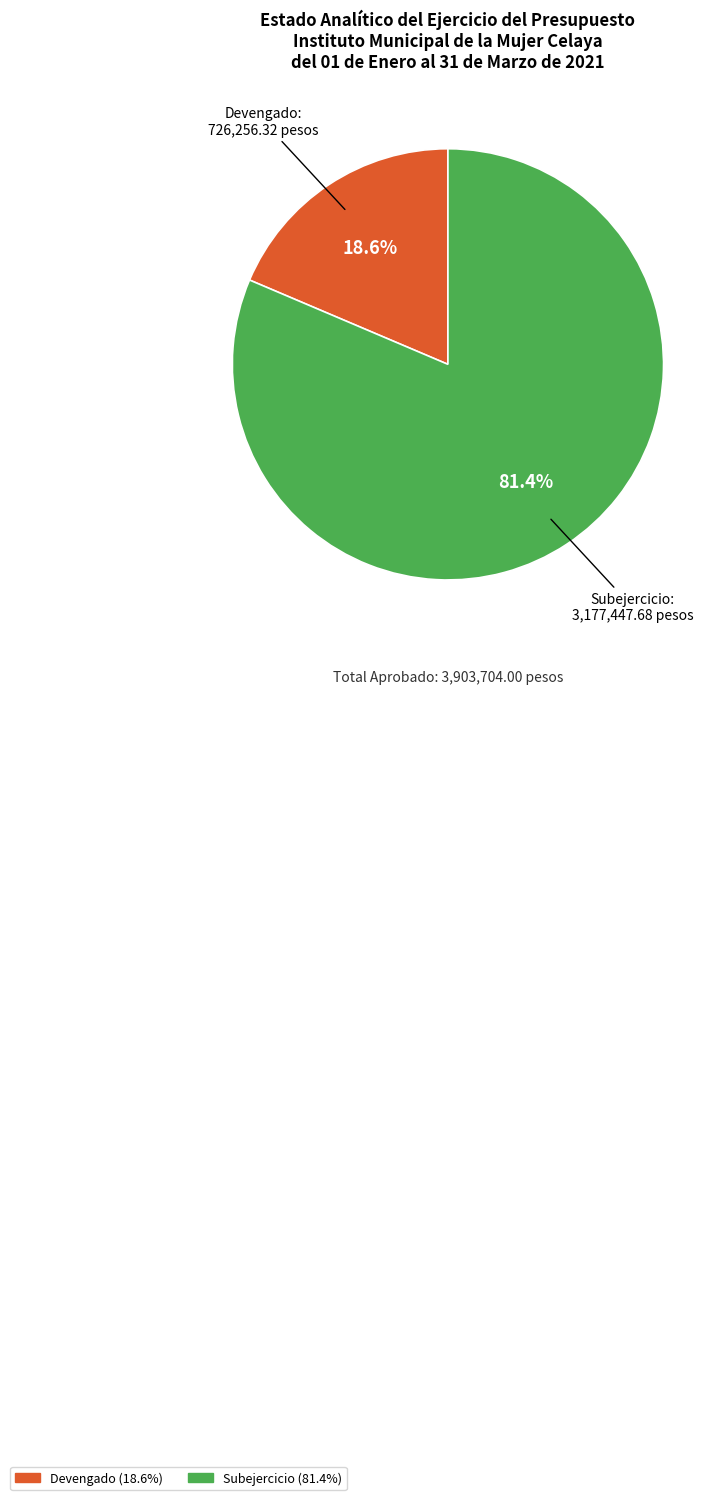

How many slices are in this pie chart?

2